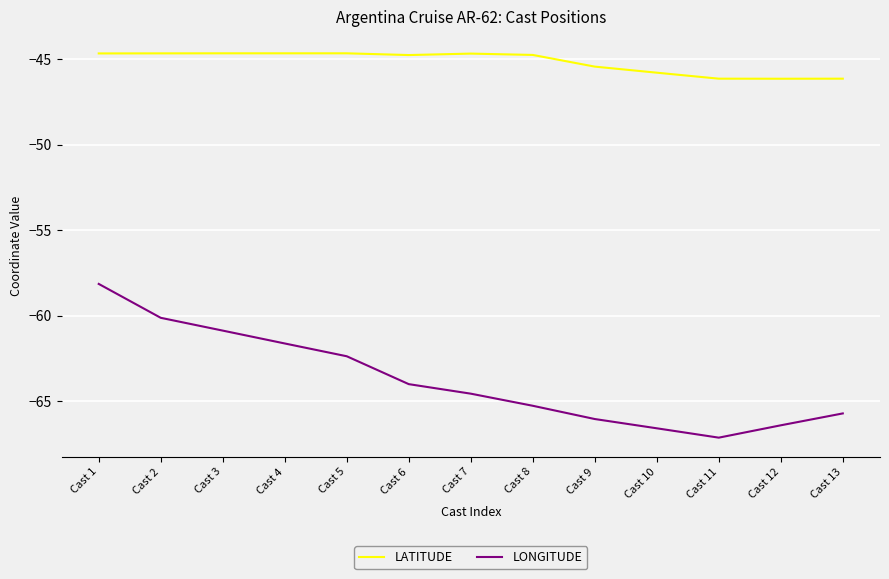

True or false: LATITUDE and LONGITUDE intersect in this chart.

False